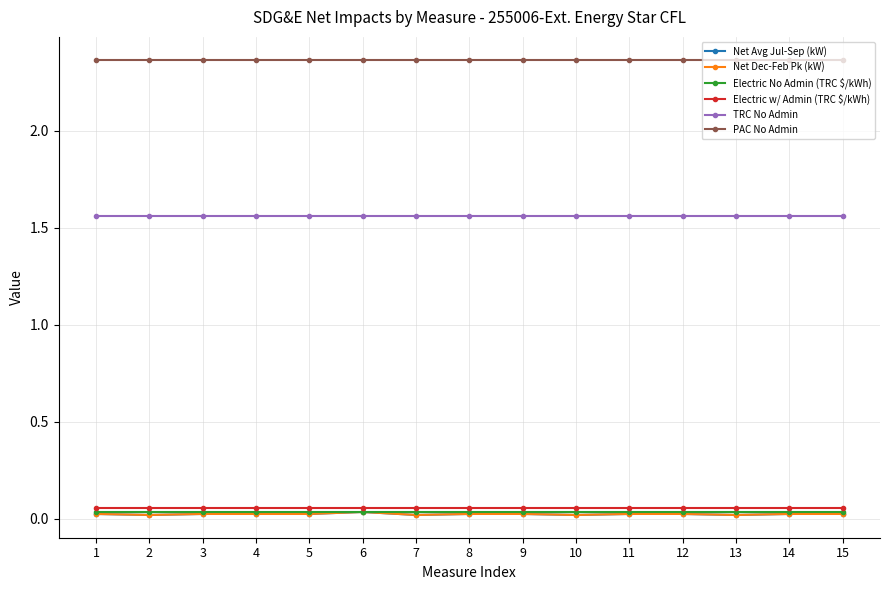

True or false: Net Avg Jul-Sep (kW) and TRC No Admin intersect in this chart.

False